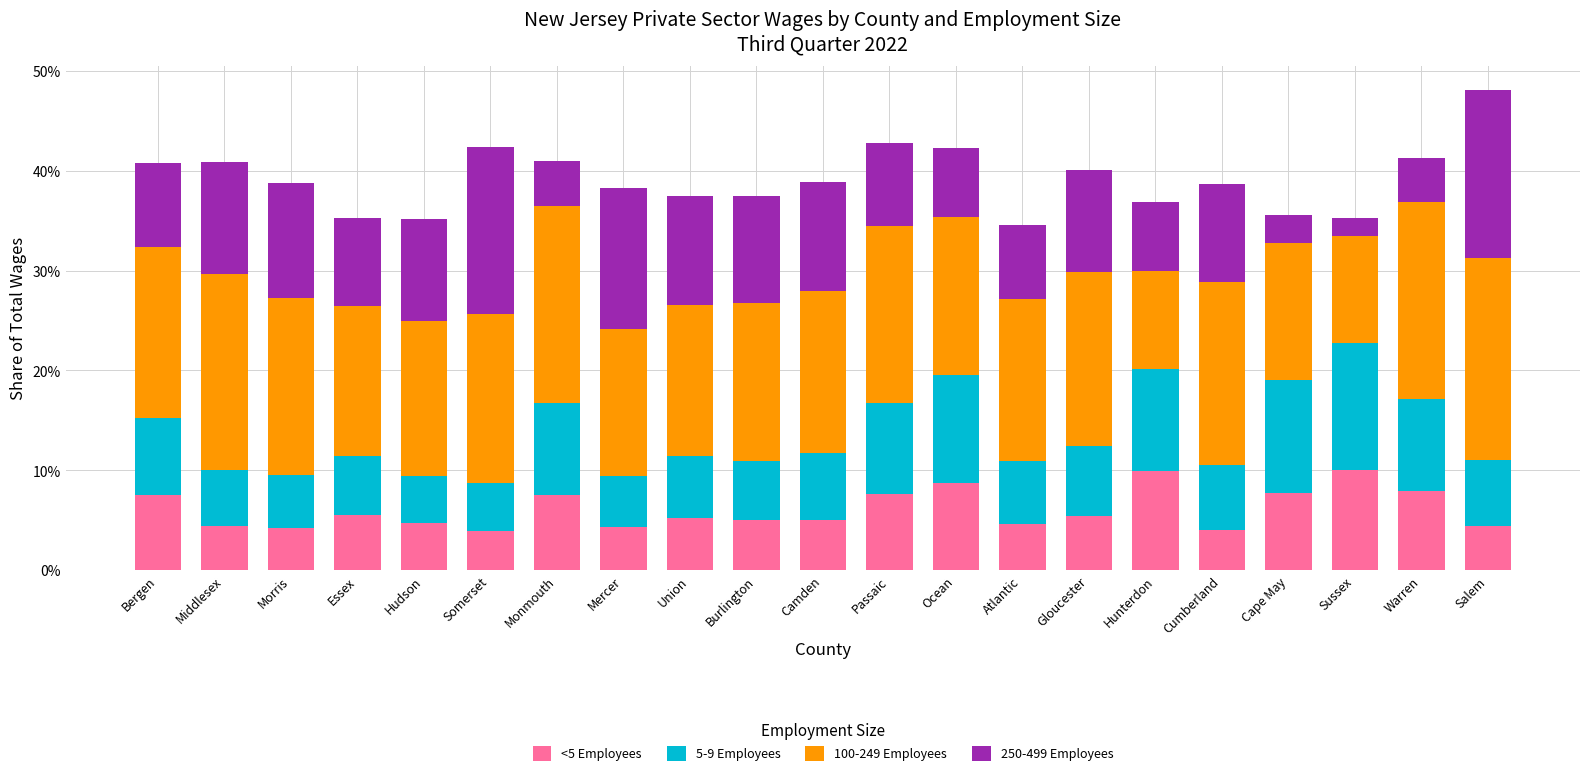

What is the lowest value of the <5 Employees series?

3.9